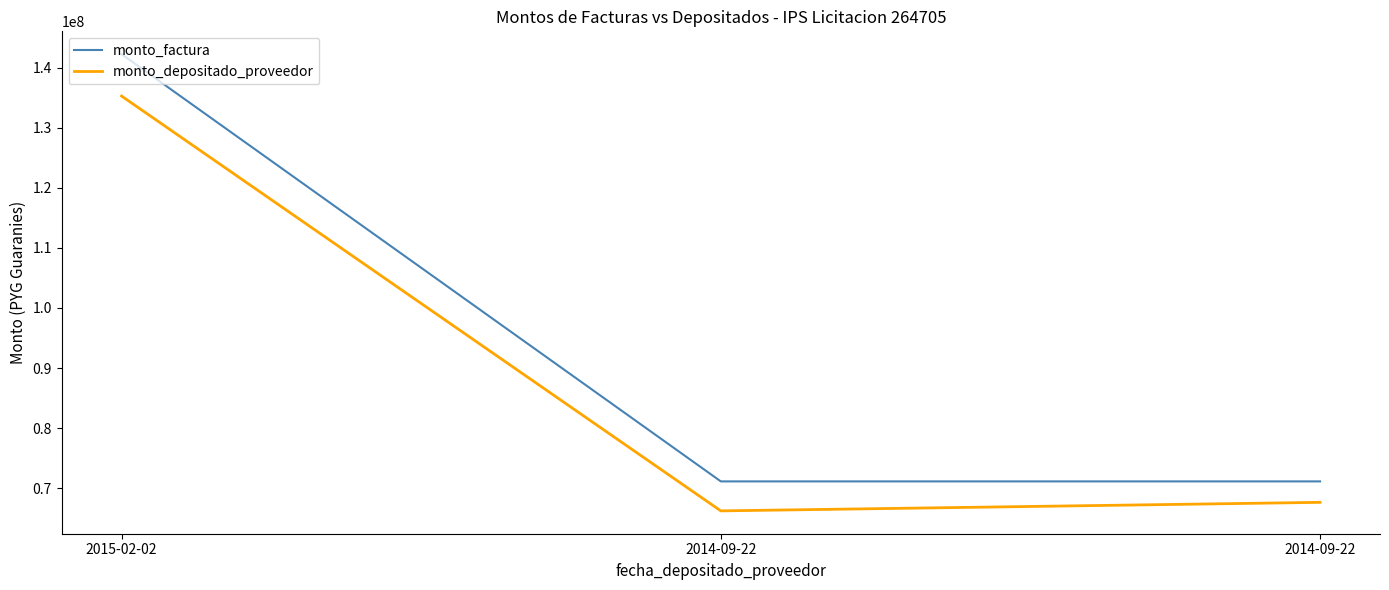

Does the chart have visible grid lines?

No